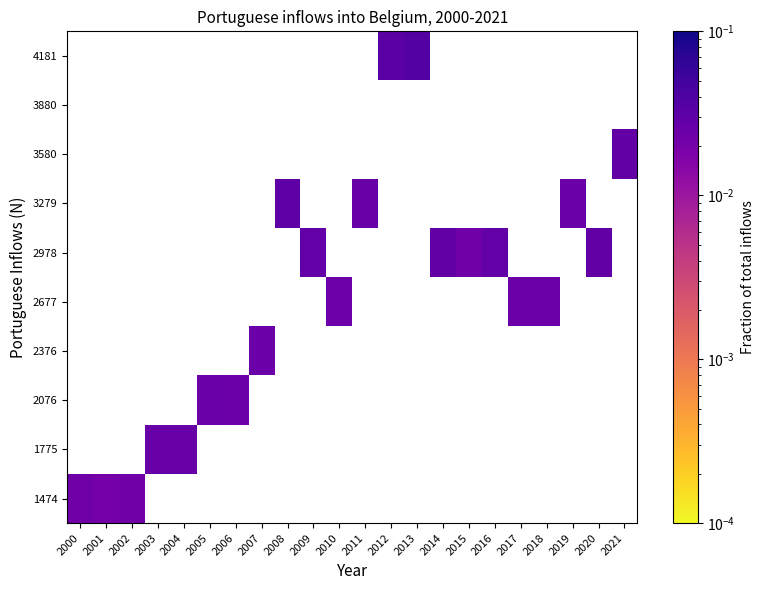

List the labels in order of 3880 value, smallest first.

2000, 2001, 2002, 2003, 2004, 2005, 2006, 2007, 2008, 2009, 2010, 2011, 2012, 2013, 2014, 2015, 2016, 2017, 2018, 2019, 2020, 2021